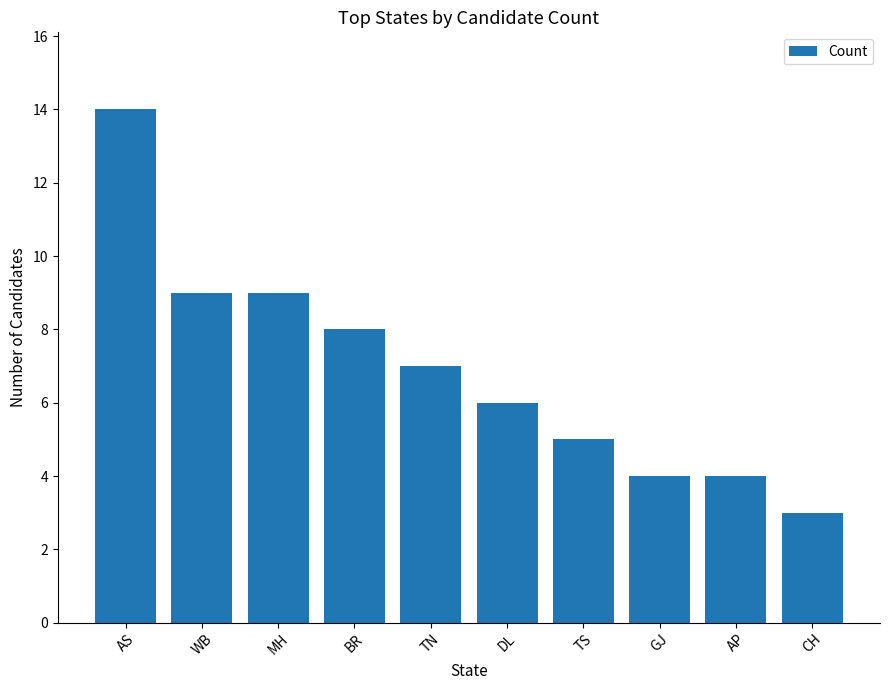

Reading left to right, extract all data points from this chart.

14	9	9	8	7	6	5	4	4	3